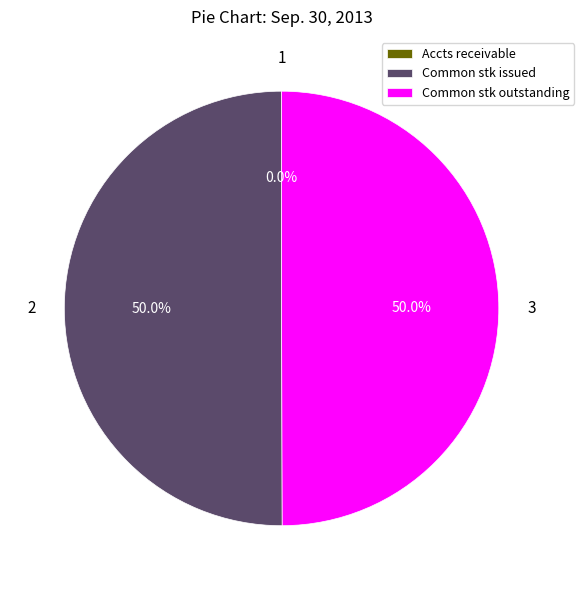

Approximately how many times larger is the value at Common stk issued compared to Common stk outstanding?

1.0